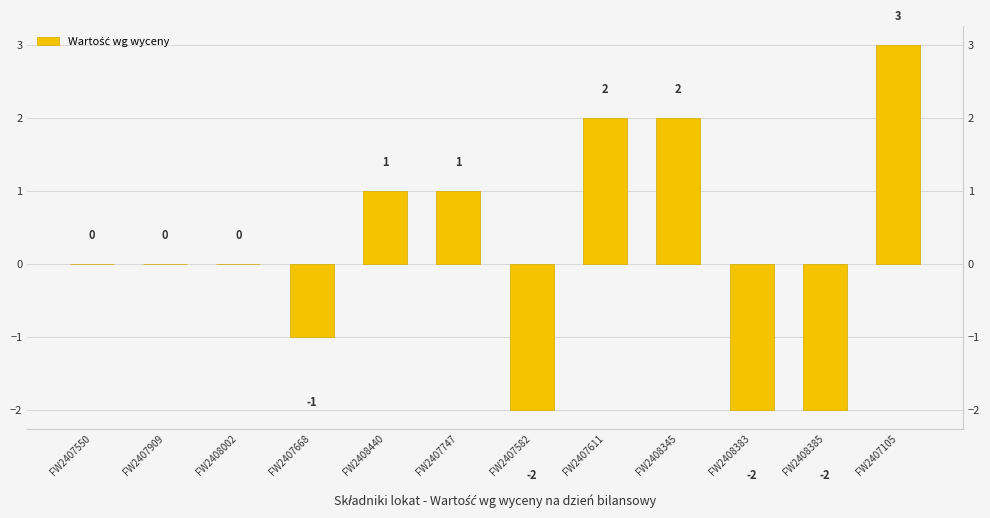

What is the approximate value at FW2407747?

1